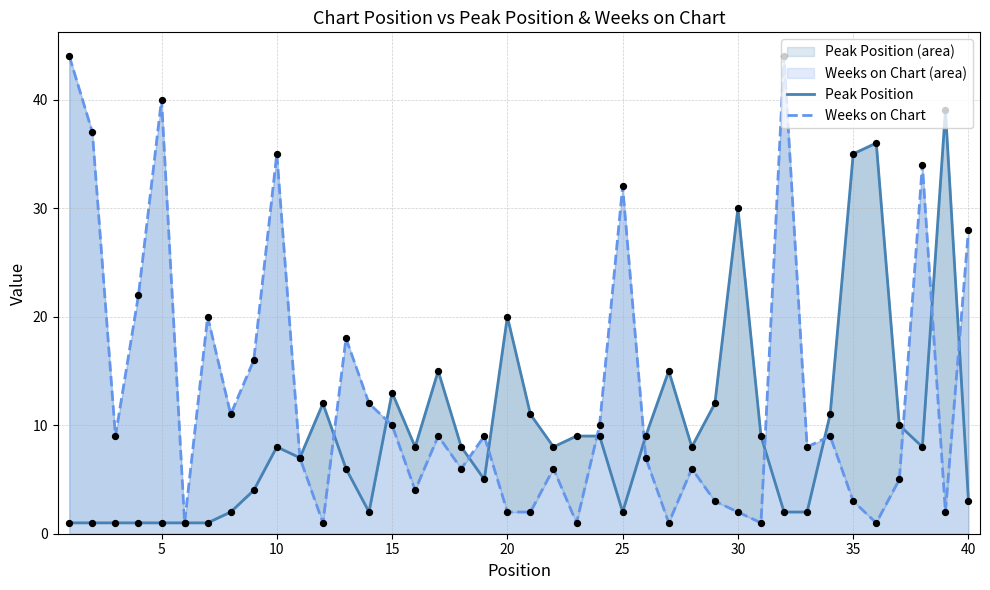

What are all the series names shown in the legend?

Peak Position, Weeks on Chart